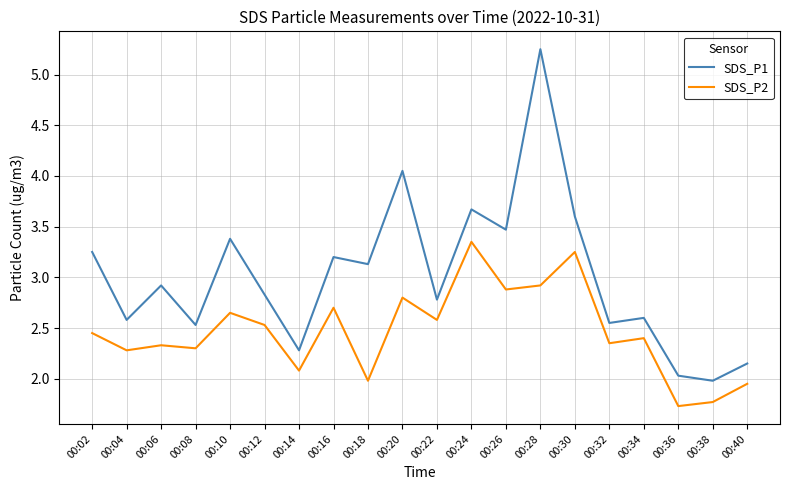

At how many categories does at least one series exceed 1?

20